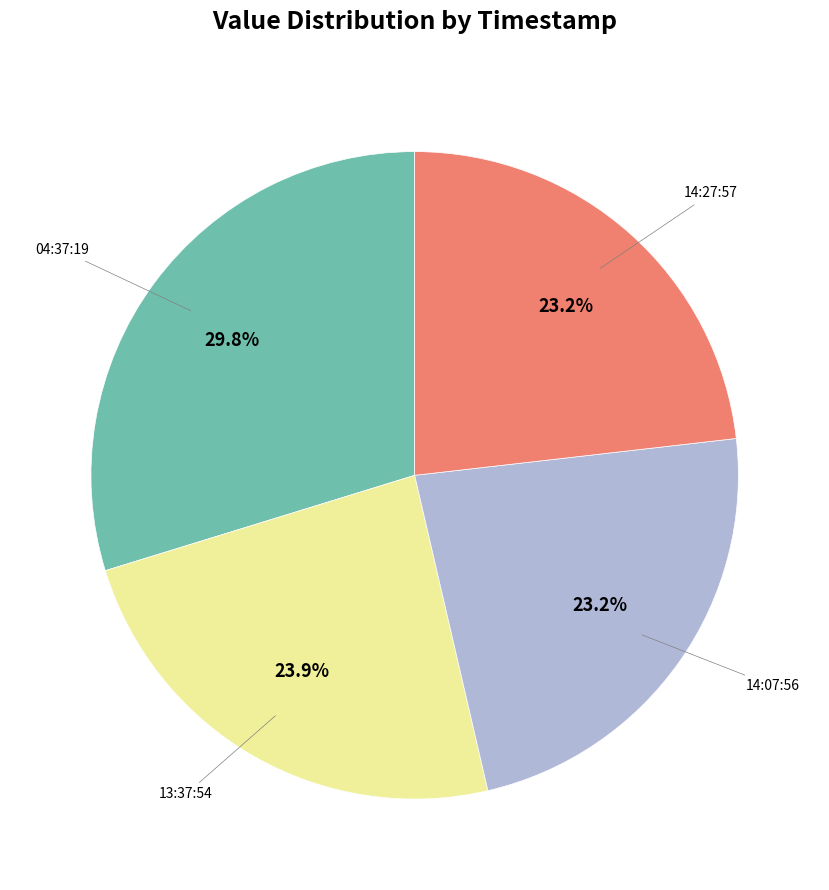

Is there a majority slice in this chart?

No